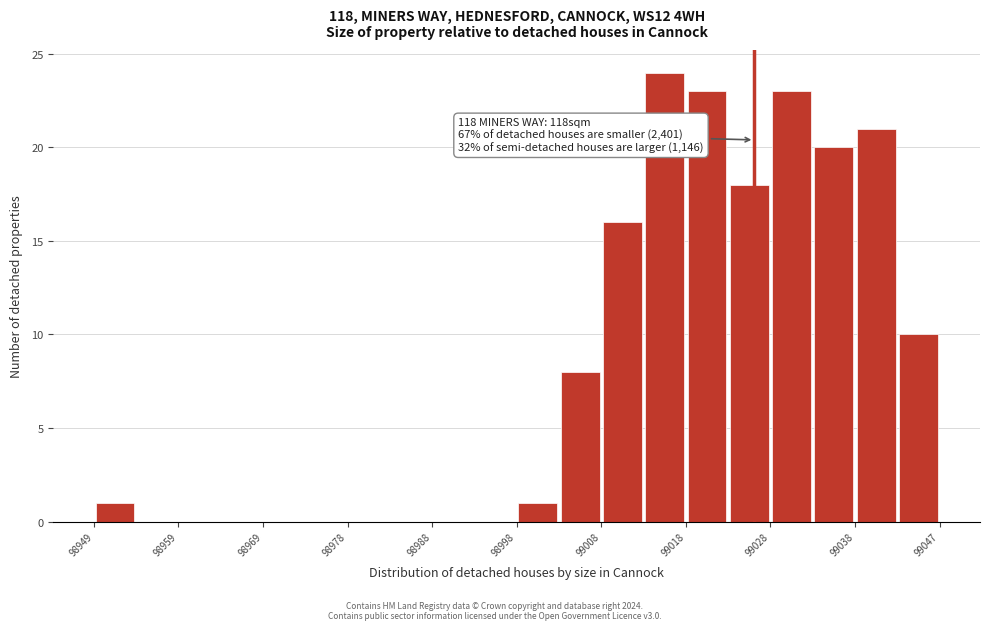

Which range on the x-axis has the tallest bar?

99013 to 99018